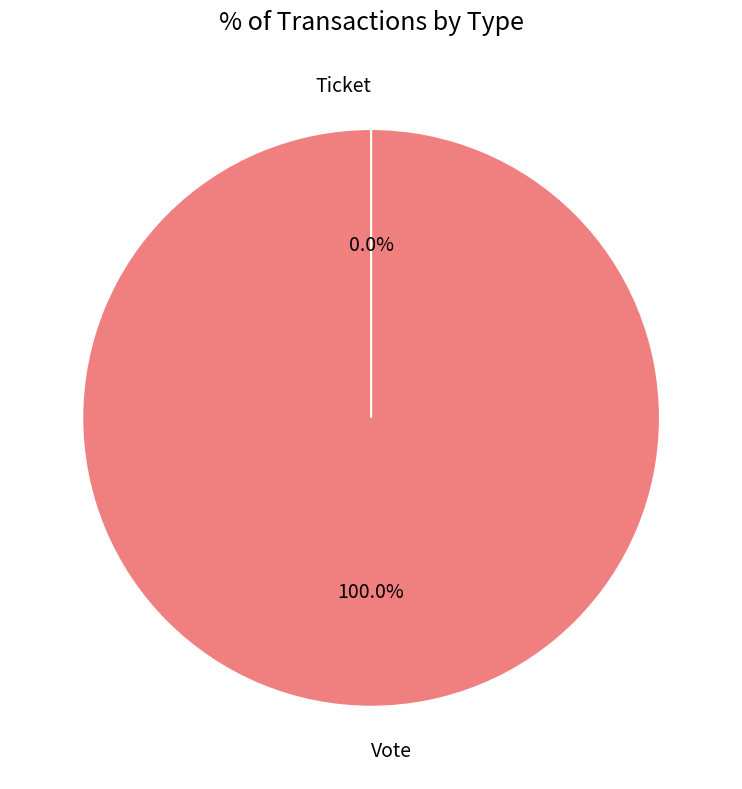

Is the sum of Vote and Ticket greater than half?

Yes